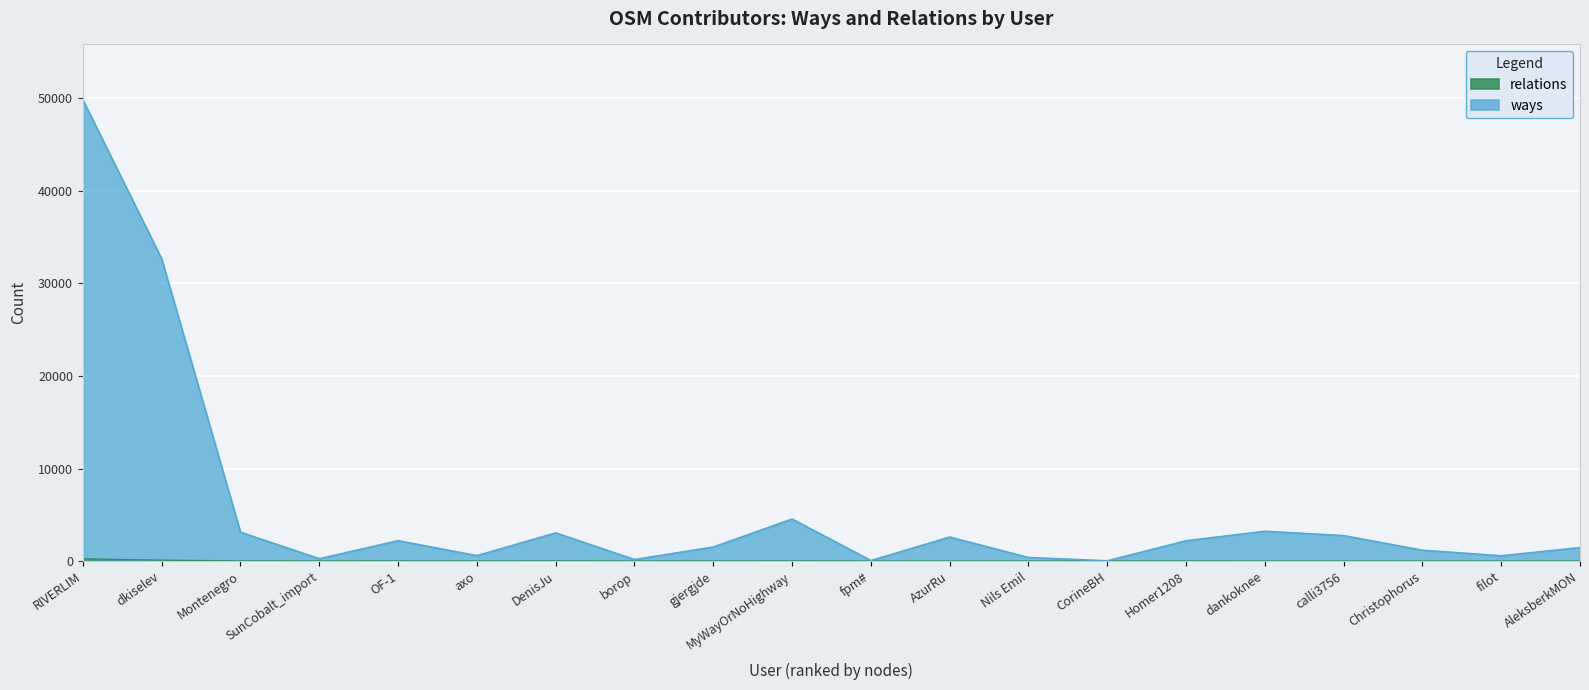

What is the label of the 5th point from the right?

dankoknee